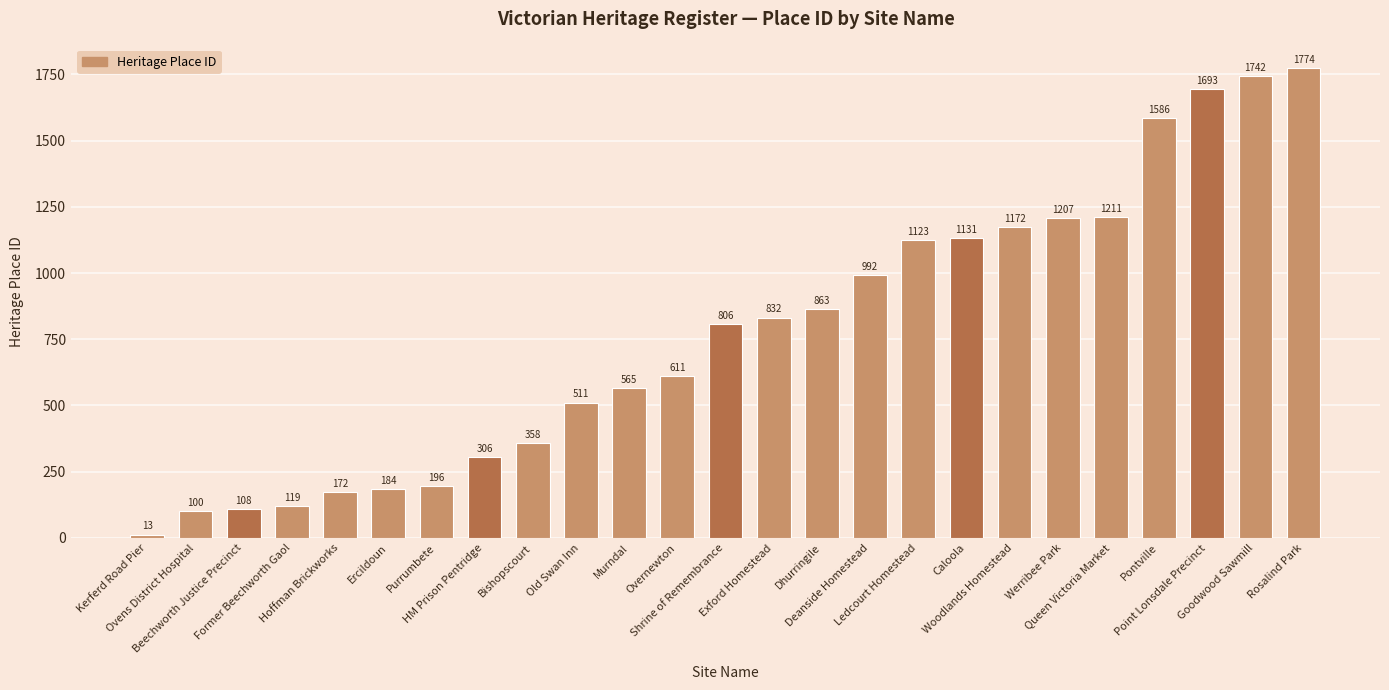

True or false: the data shows 332 at Shrine of Remembrance.

False